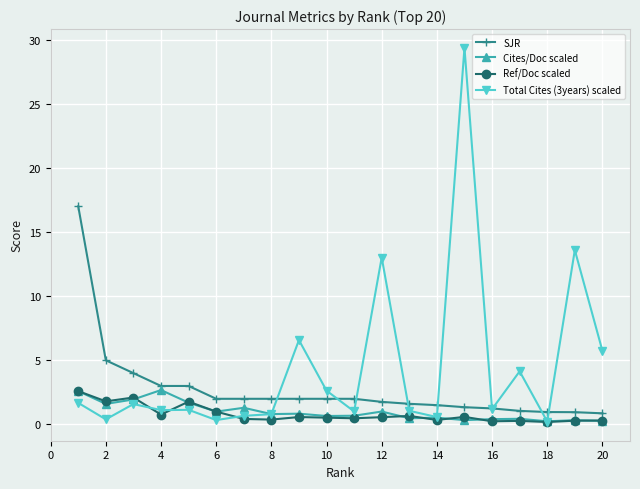

What are all the series names shown in the legend?

SJR, Cites/Doc scaled, Ref/Doc scaled, Total Cites (3years) scaled